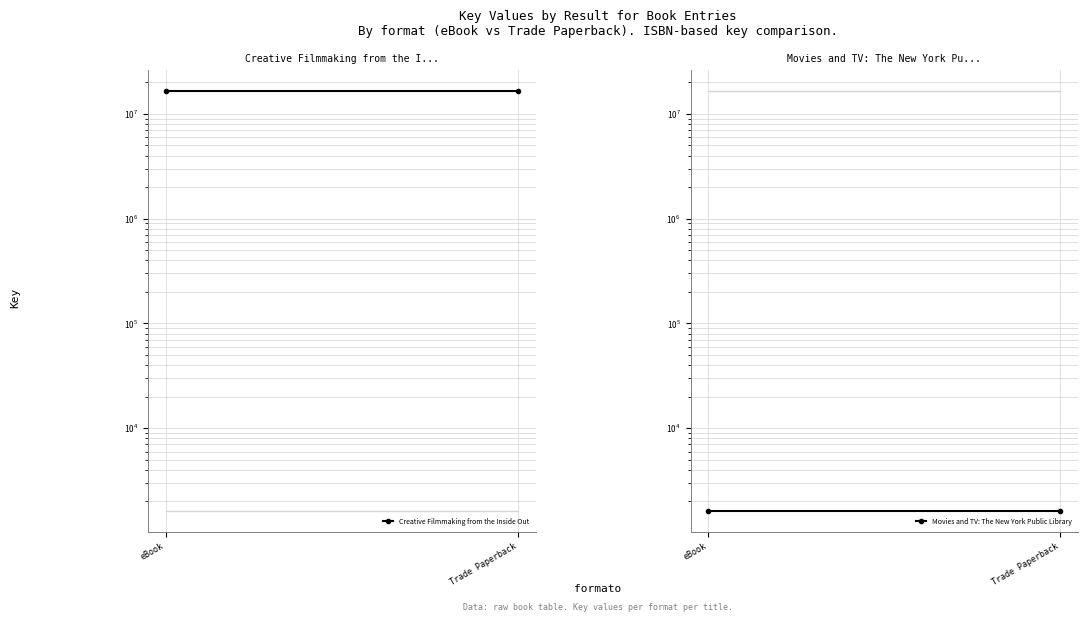

At how many categories does at least one series exceed 1446012?

2